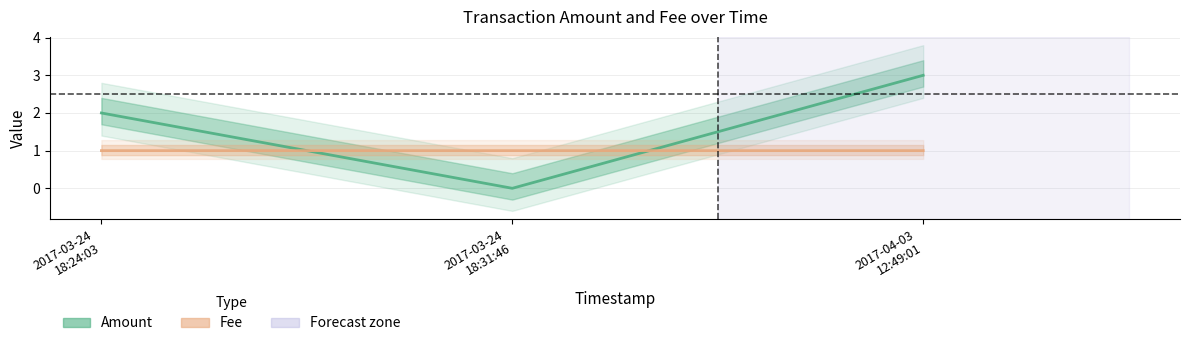

Where is Amount nearest to the value 1?

2017-03-24
18:24:03